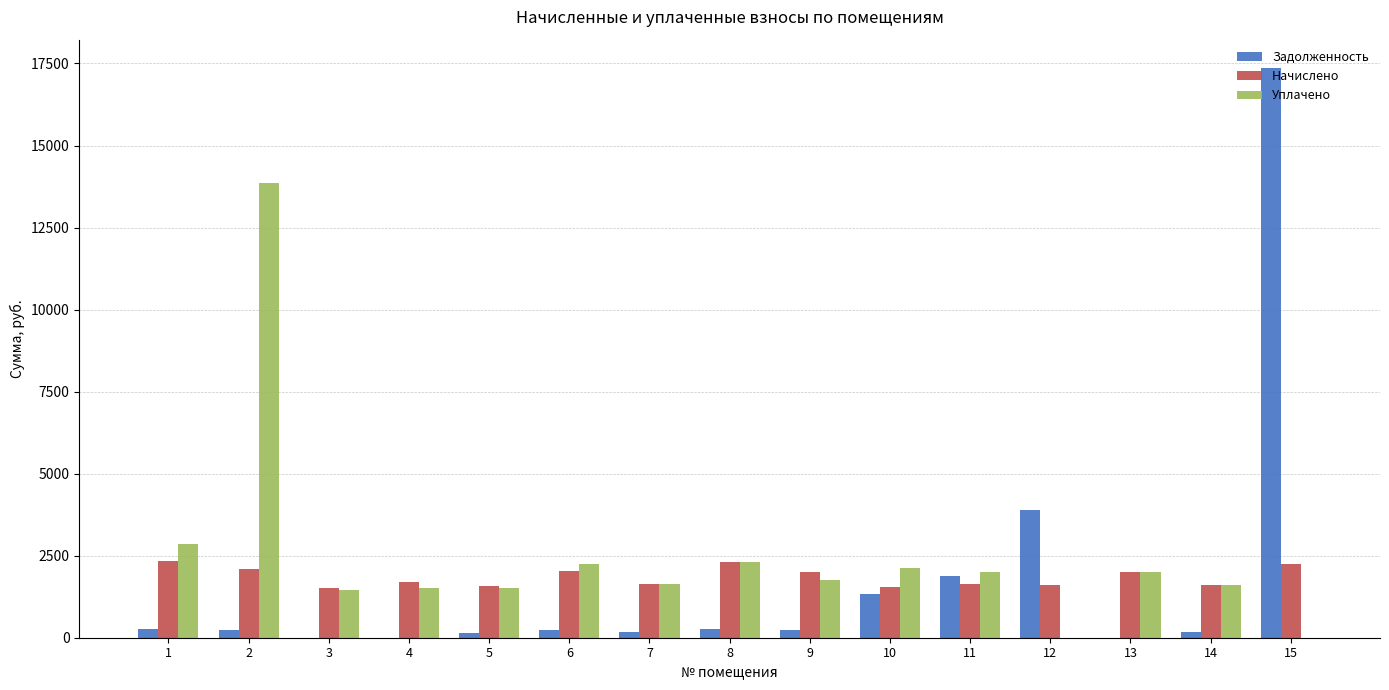

Between 7 and 15, which series saw the biggest shift?

Задолженность